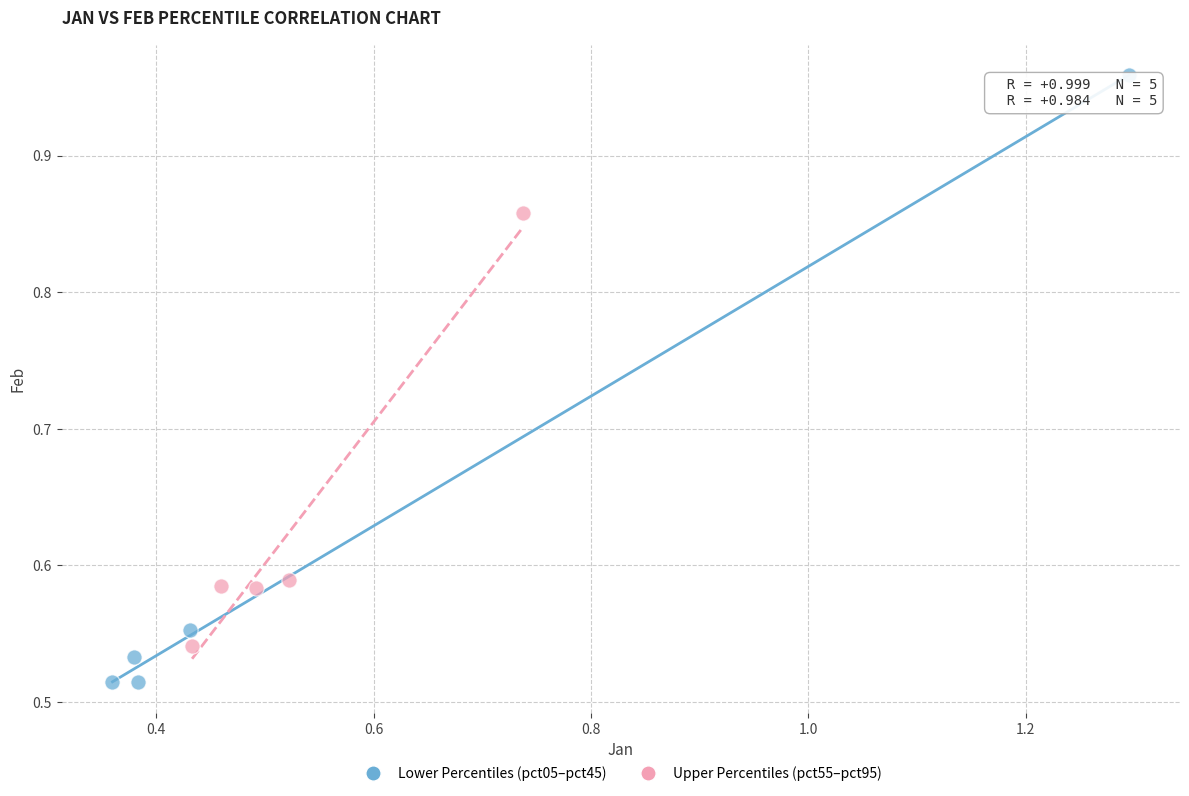

Which series has the widest spread of Y values?

Lower Percentiles (pct05–pct45)